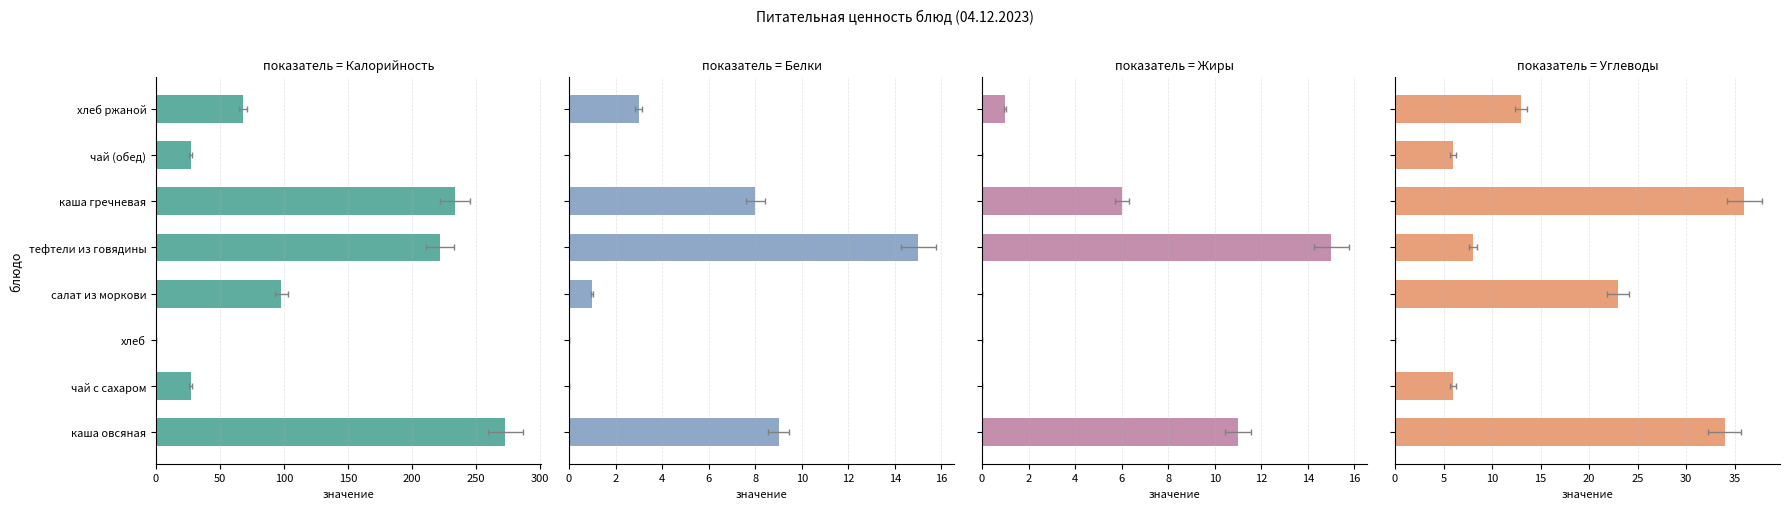

How many values in Жиры are above zero?

4